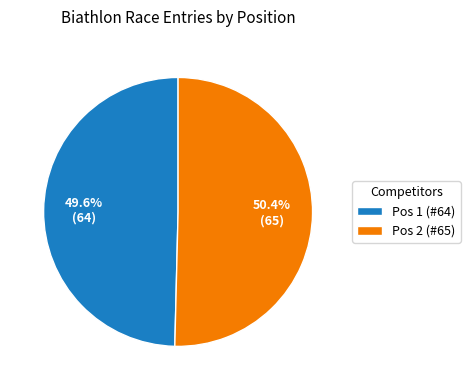

To the nearest percent, what is the difference between the Pos 1 (#64) and Pos 2 (#65) slice percentages?

1%